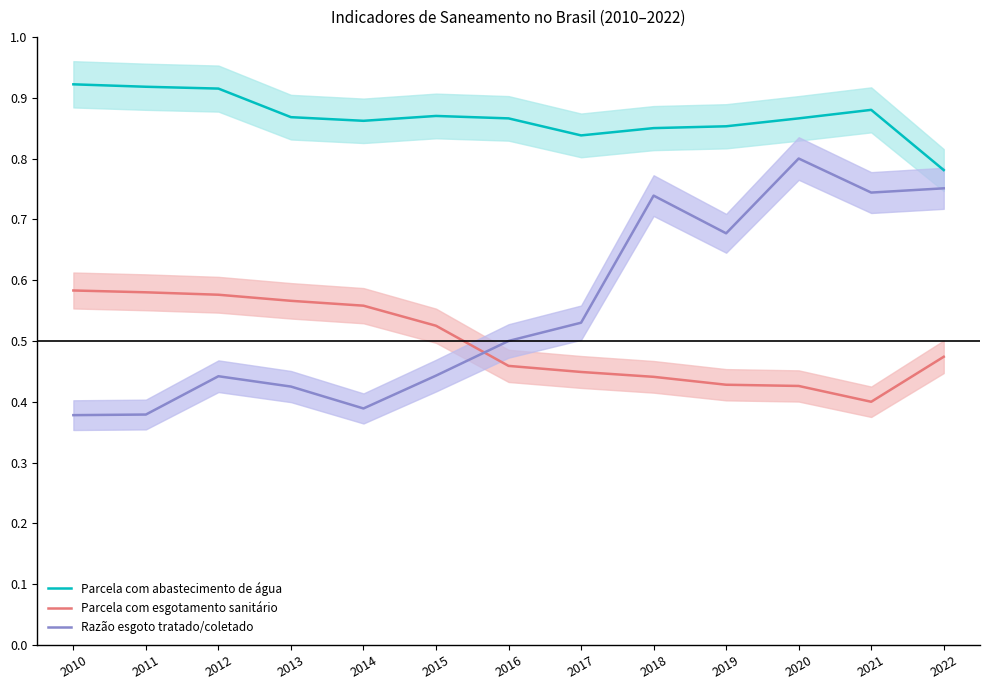

What is the total value across all series at 2021?

2.0